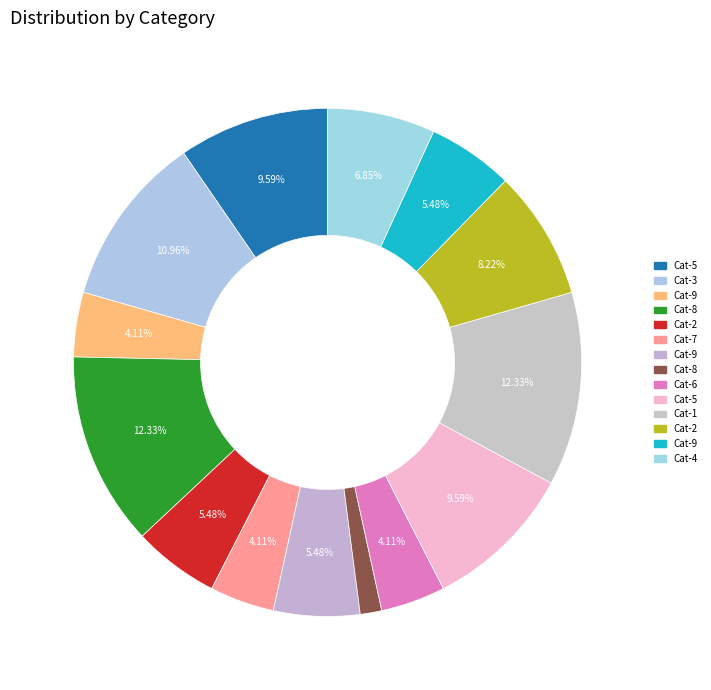

What is the largest slice in the pie chart?

8